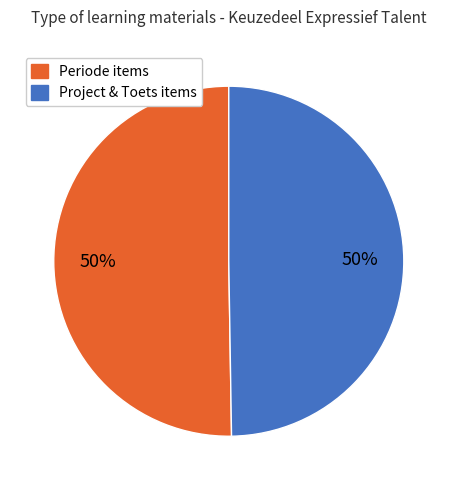

To the nearest percent, what is the average slice percentage?

50%